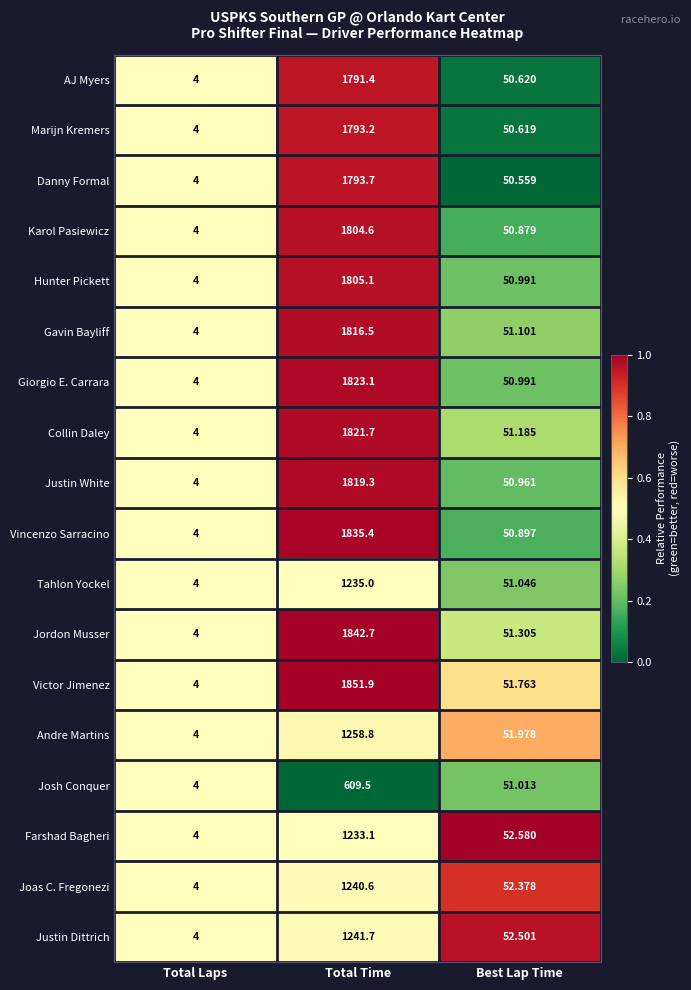

Count the number of categories in the chart.

3